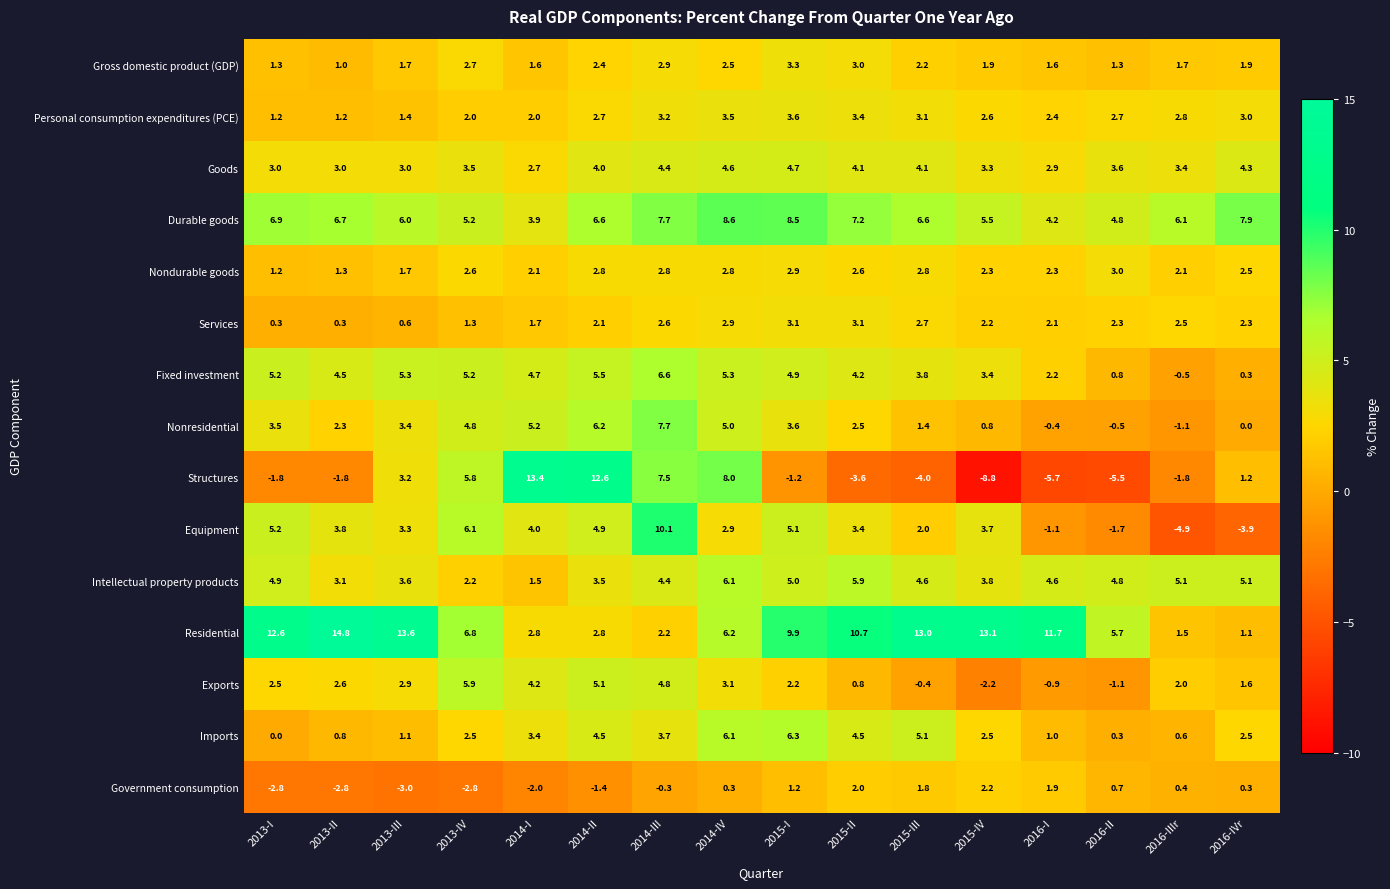

Which category has the lowest value across all series?

2015-IV